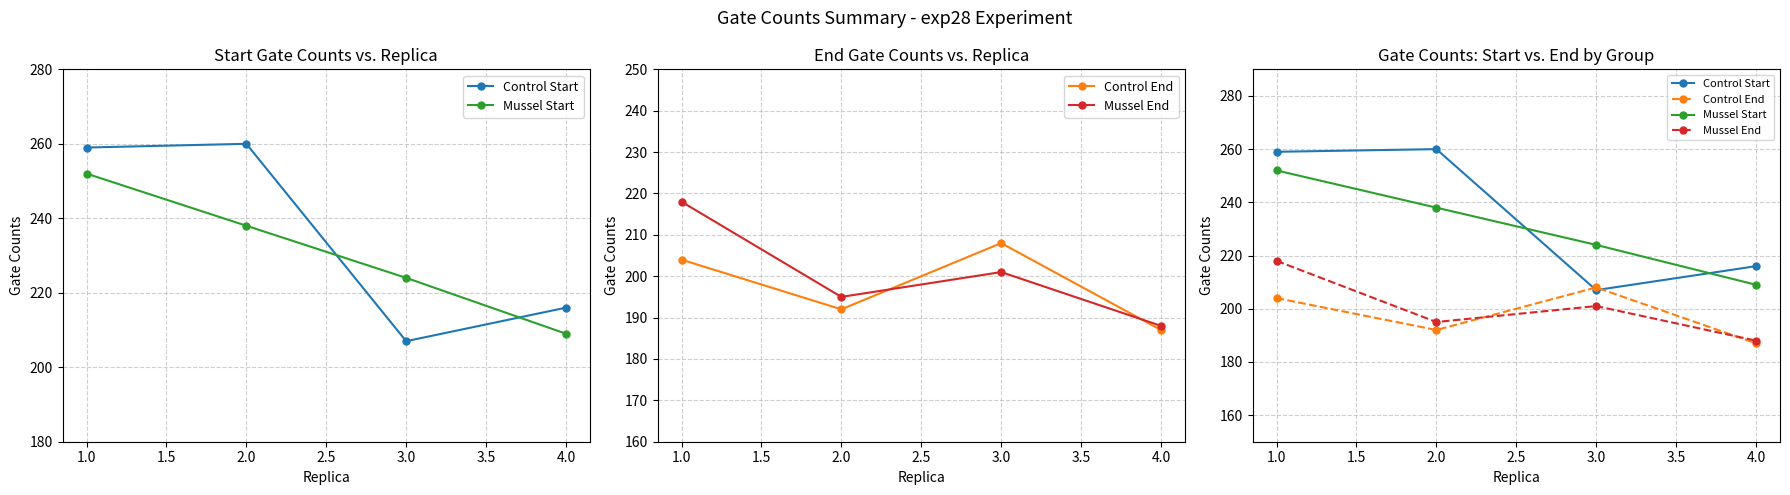

Where does the Control Start series first go above 259?

2.0